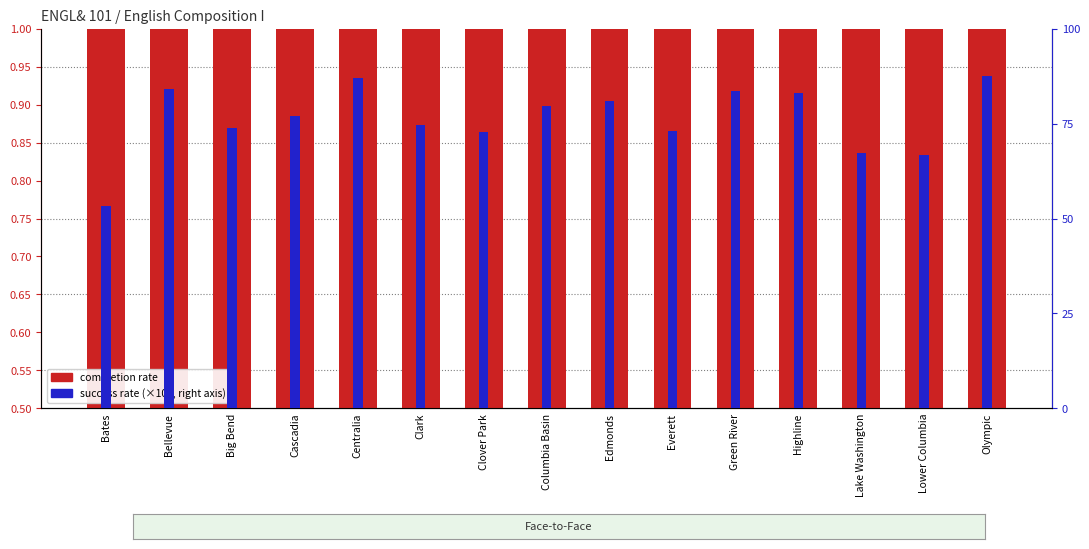

Which series has the largest range (max minus min)?

Course Success Rate (percentile)